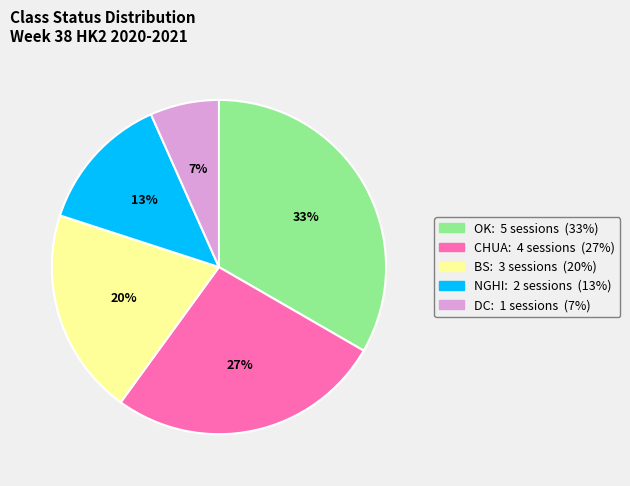

To the nearest percent, what percentage of the pie is CHUA?

27%